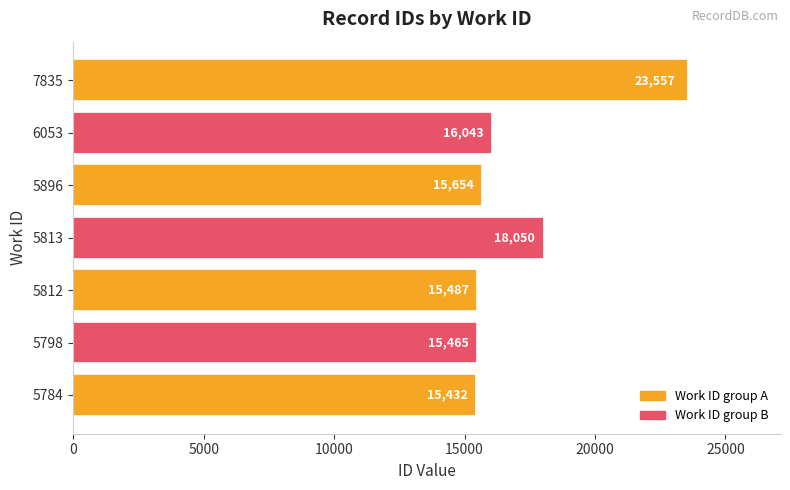

Which has a higher value, 5896 or 5798?

5896